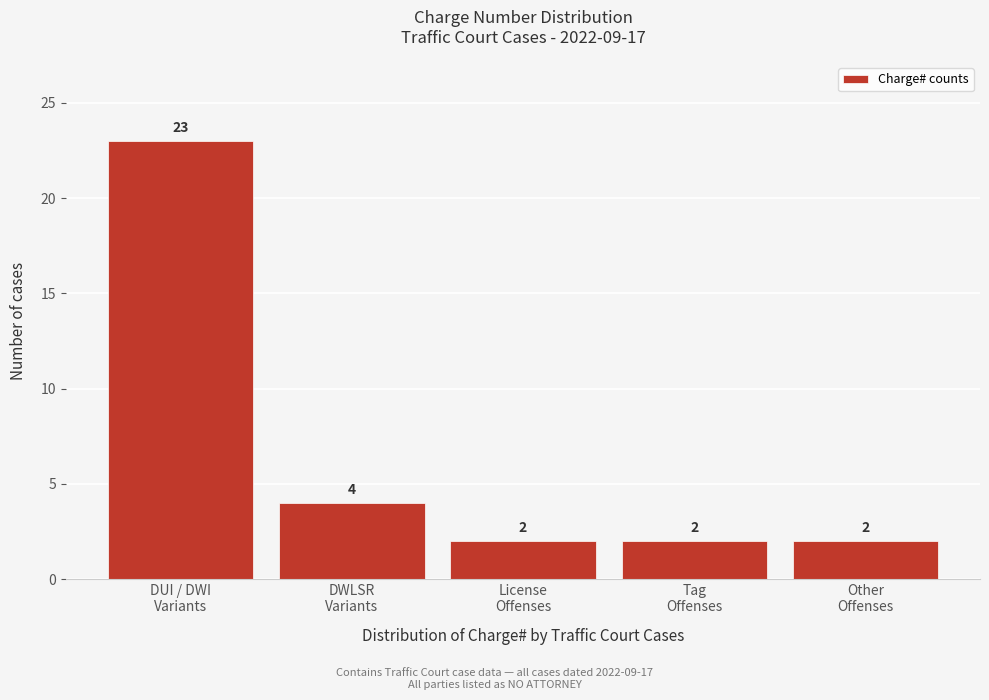

Reading left to right, what are all the values shown in this chart?

23	4	2	2	2